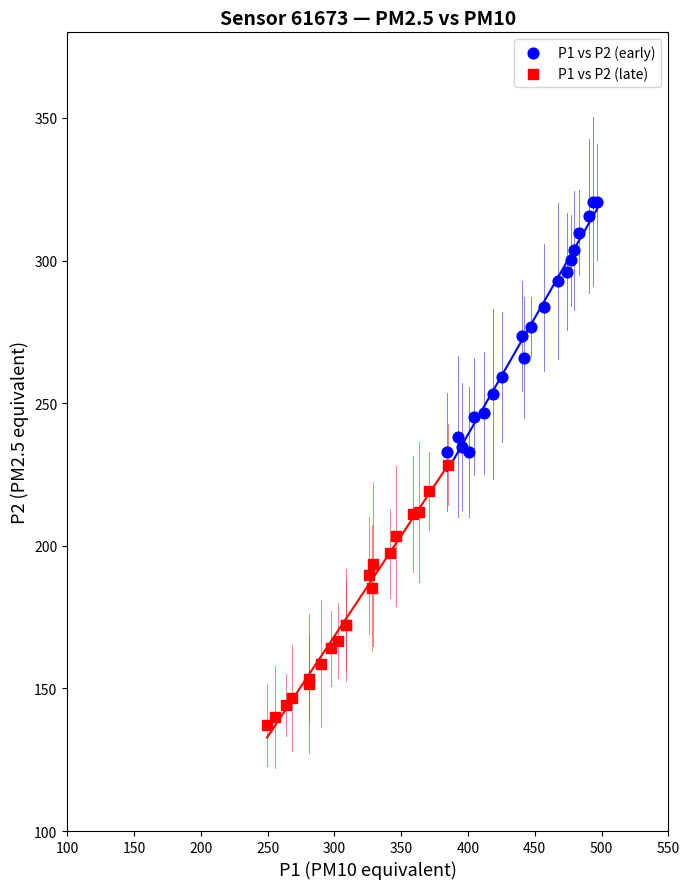

Which series has the widest spread of Y values?

P1 vs P2 (late)